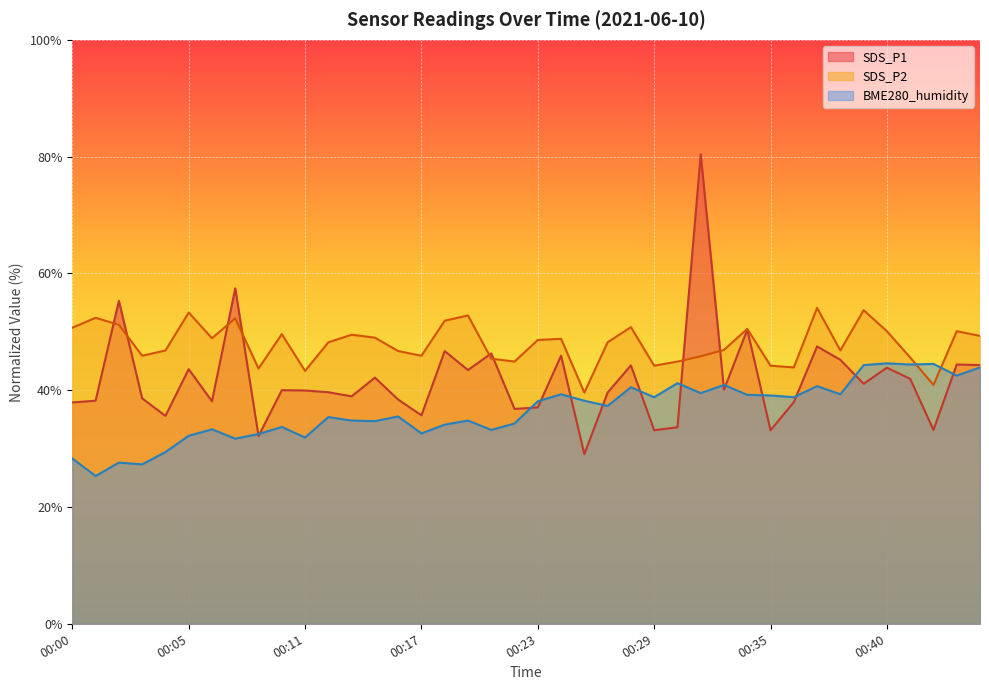

What is the difference between the SDS_P1 values at 00:03 and 00:34?

11.8